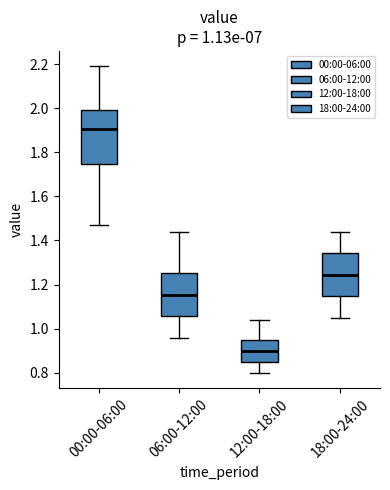

Where does the lower whisker of the box for 18:00-24:00 end on the y-axis? The values are not printed on the chart, so give them approximately, as read against the axis.

1.06